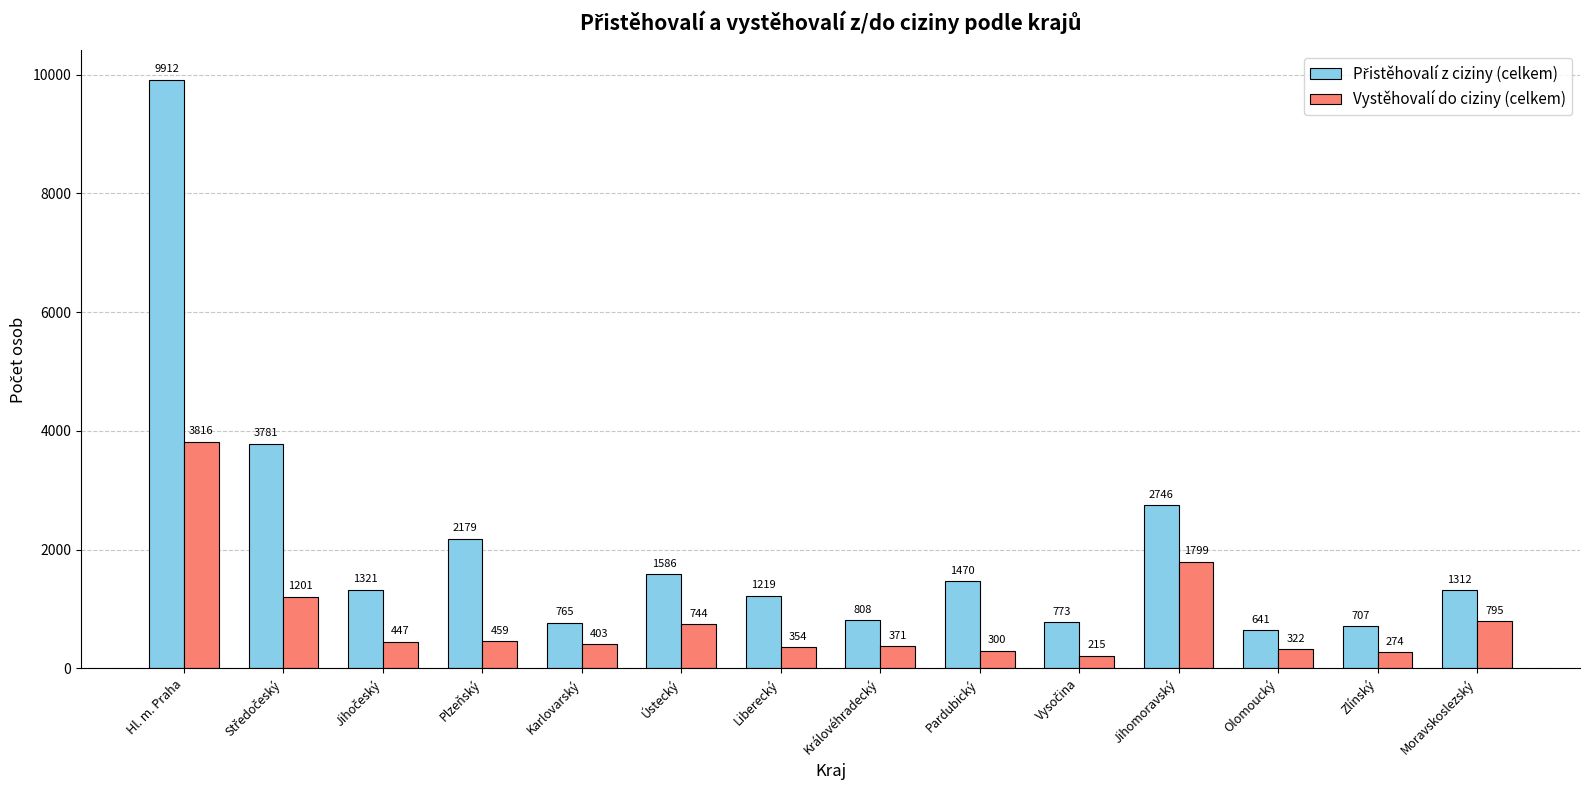

What is the minimum value for Vystěhovalí do ciziny (celkem)?

215